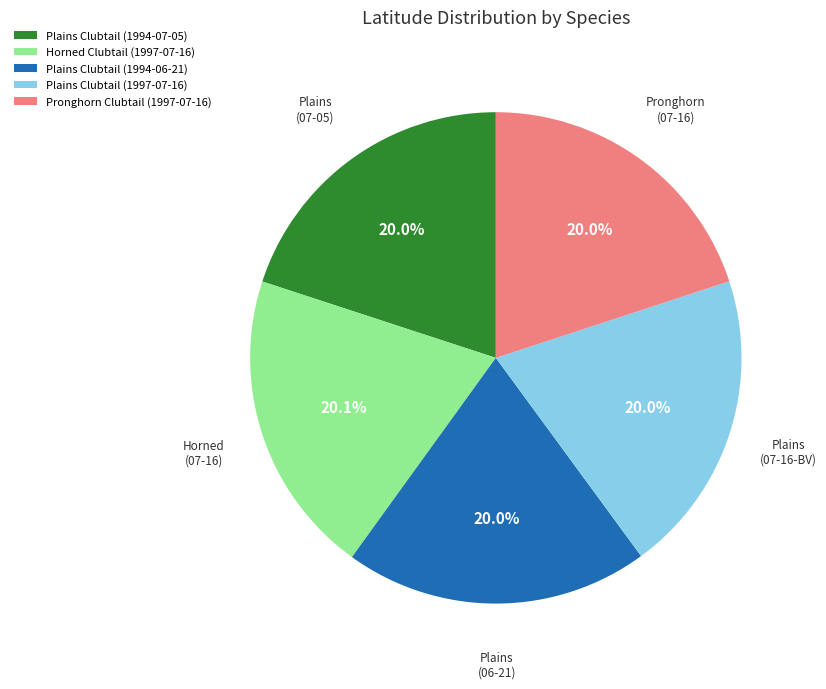

Approximately how many times larger is the value at Plains Clubtail (1997-07-16) compared to Pronghorn Clubtail (1997-07-16)?

1.0